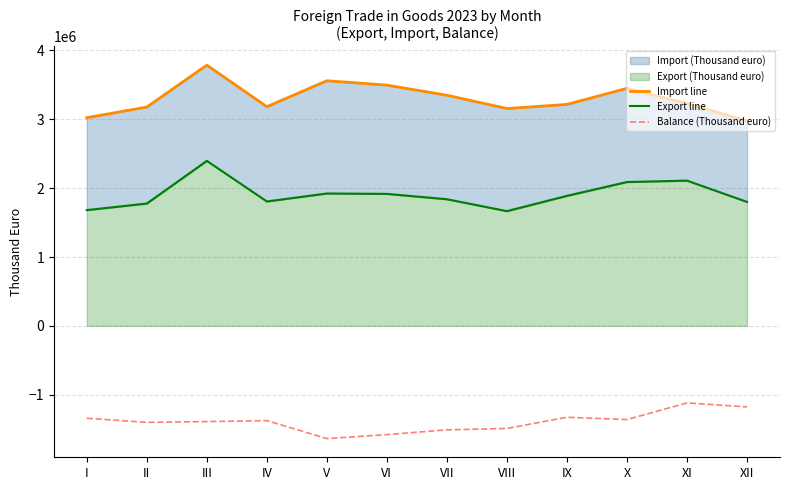

True or false: Balance (Thousand euro) and Export line cross at least once.

False